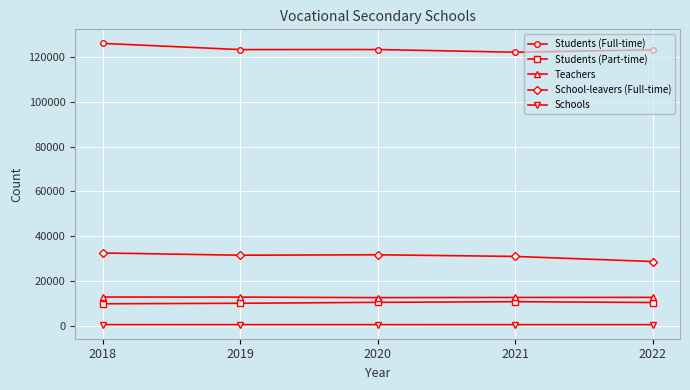

What is the difference between the Students (Part-time) values at 2019 and 2020?

410